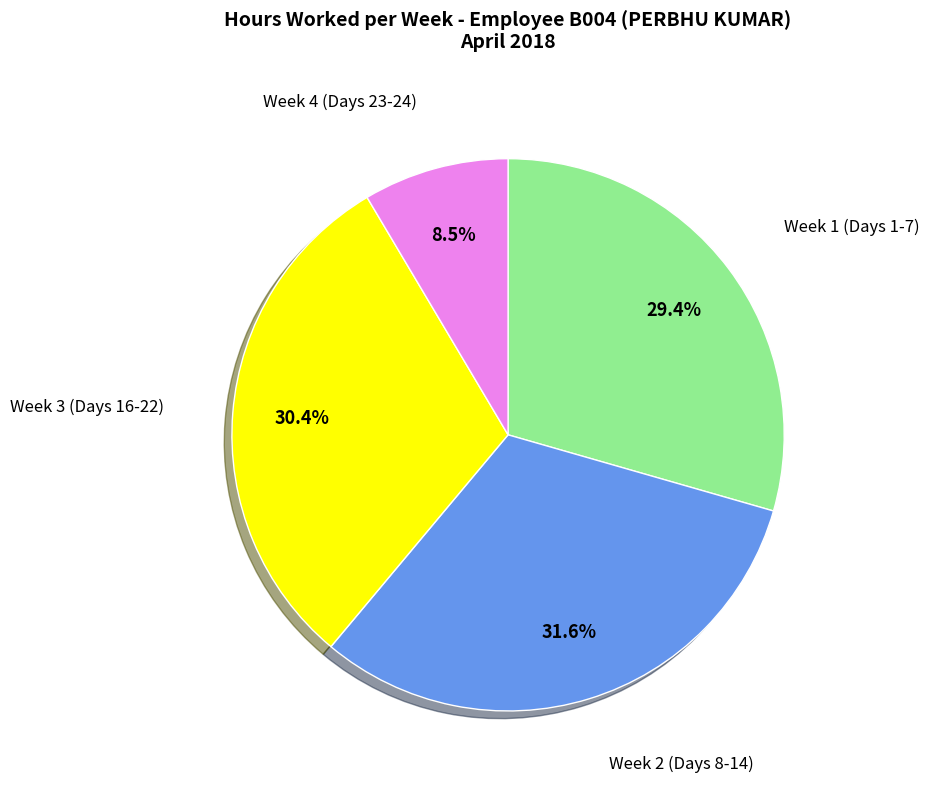

Does any single category account for the majority?

No